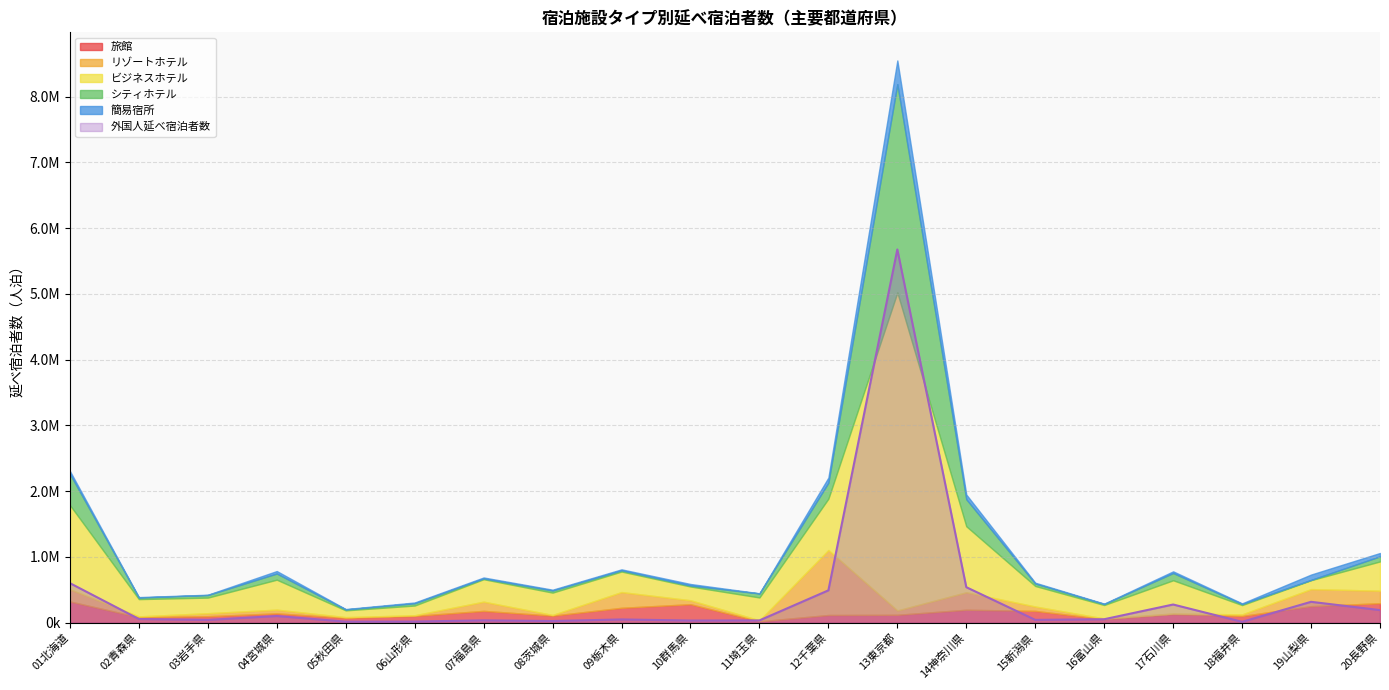

What is the difference between the second highest and second lowest values in the ビジネスホテル series?

1145380